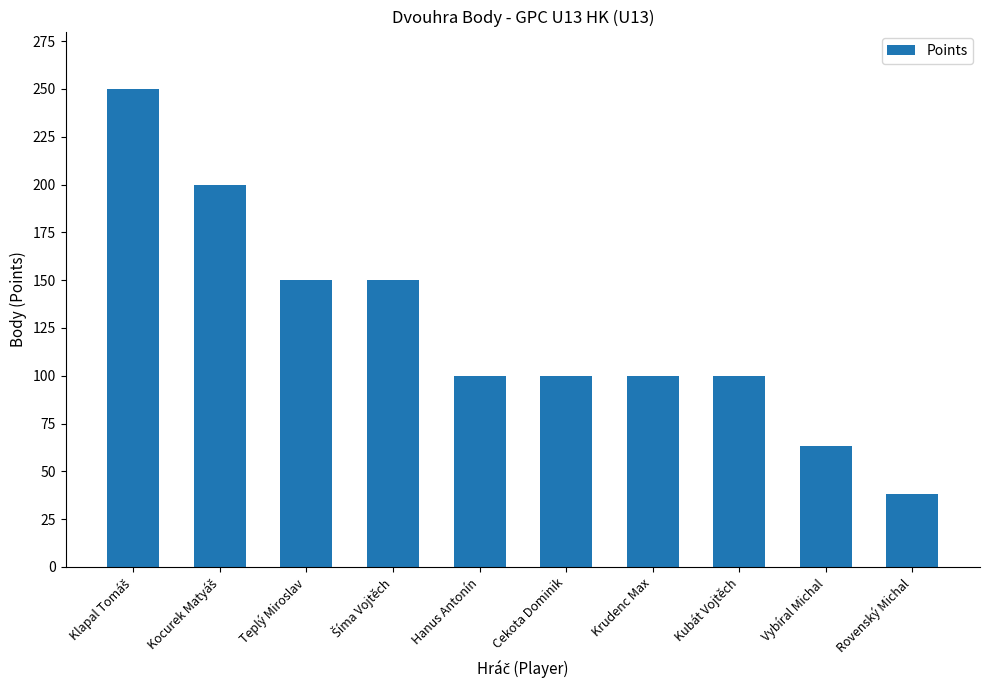

What is the change in value from Teplý Miroslav to Cekota Dominik?

-50